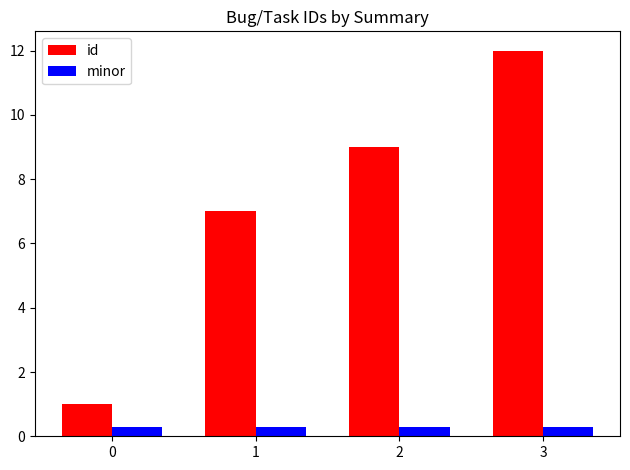

Read the minor value at 0.

0.3